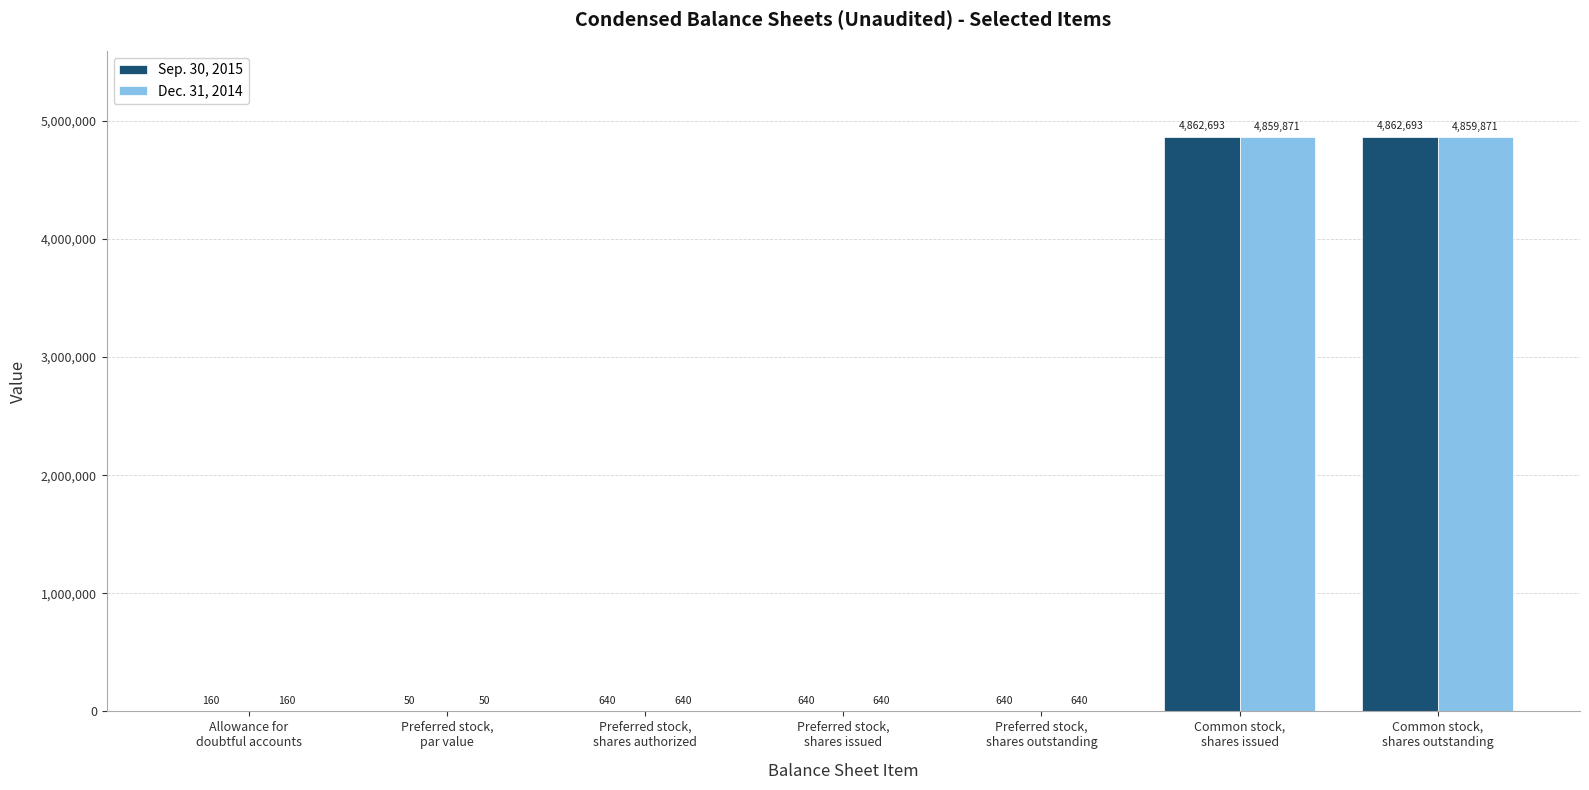

Count the number of categories in the chart.

7